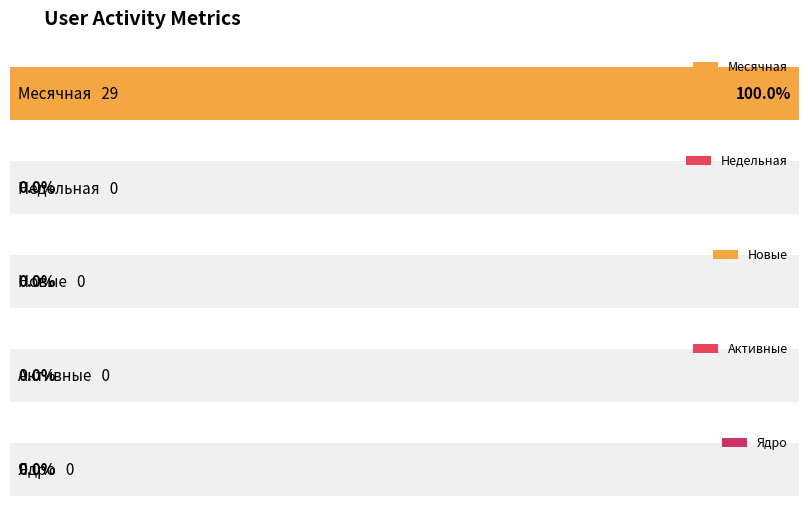

At 2024-03-29, list the series in order from smallest to largest.

Недельная, Новые, Активные, Ядро, Месячная